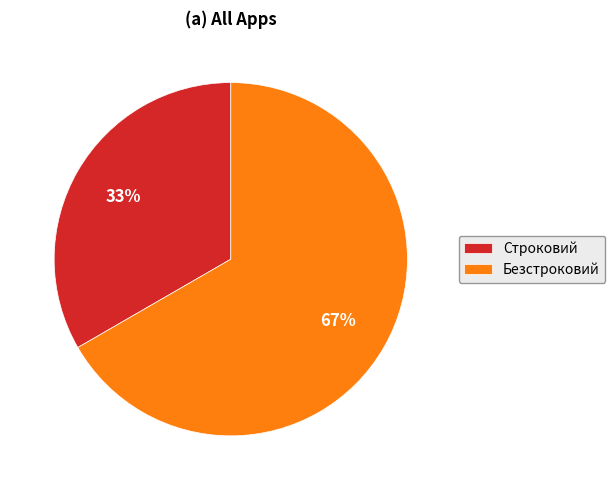

Which has a higher value, Строковий or Безстроковий?

Безстроковий